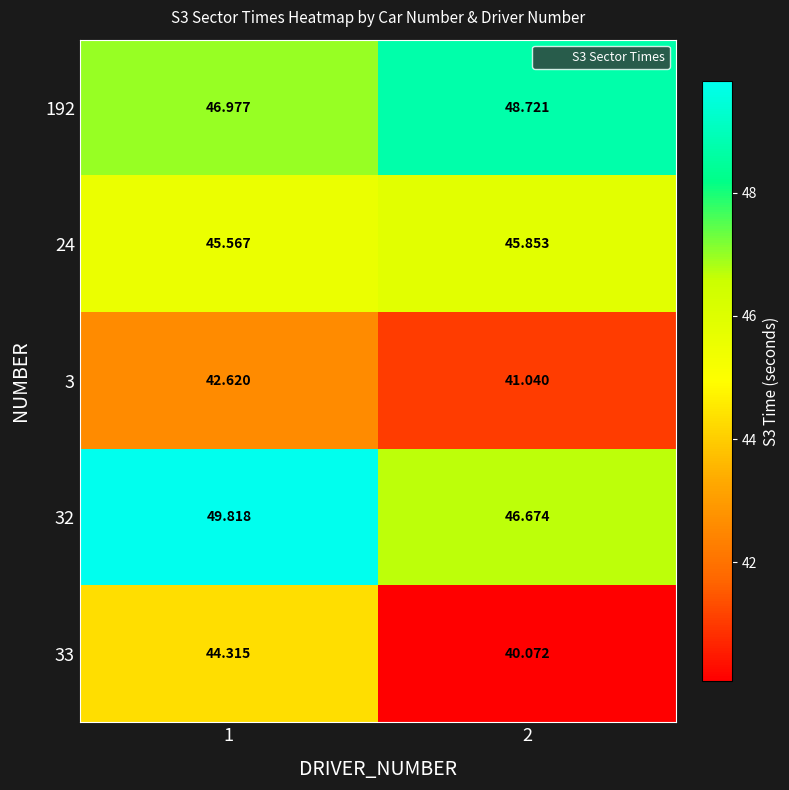

Count the number of data series in this chart.

5